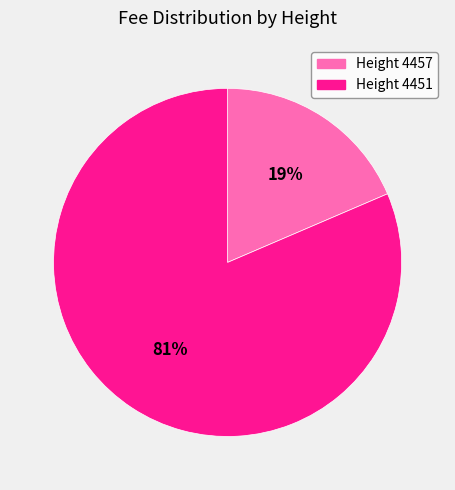

How many segments does this pie chart have?

2